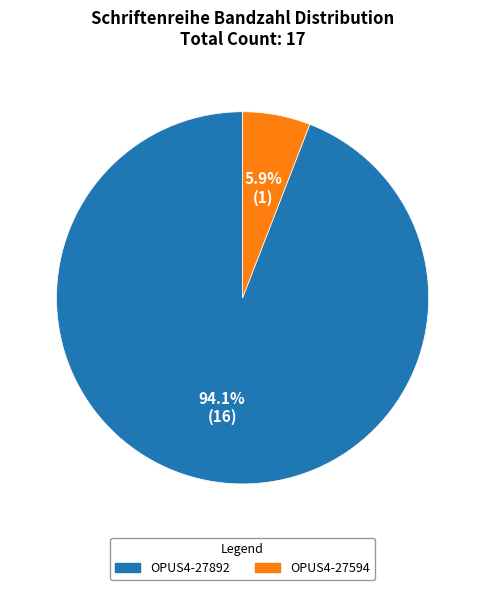

Which slice is the largest?

OPUS4-27892